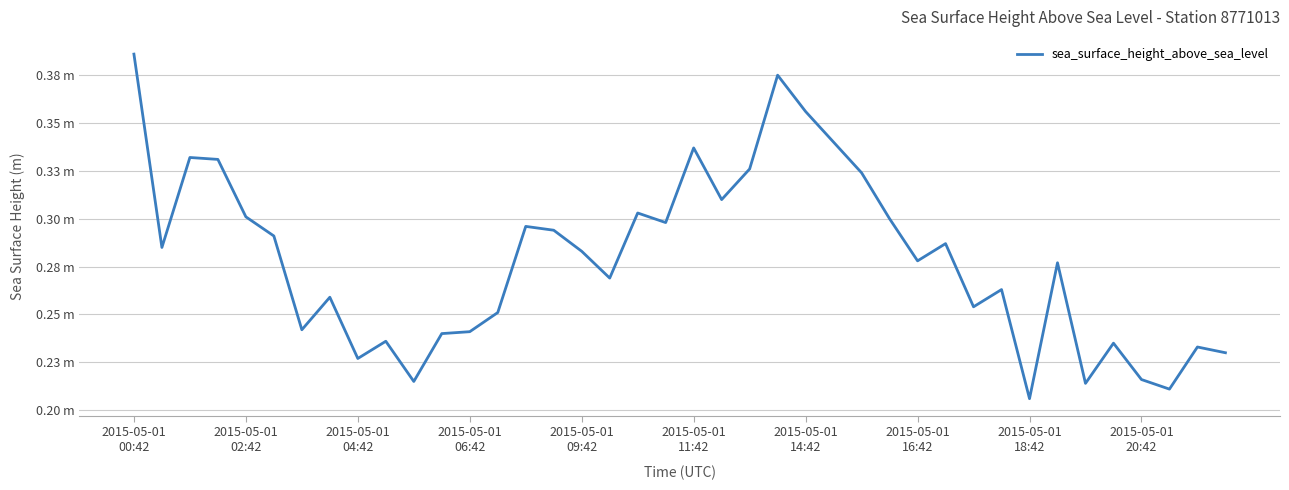

How many values are between 0 and 1?

40